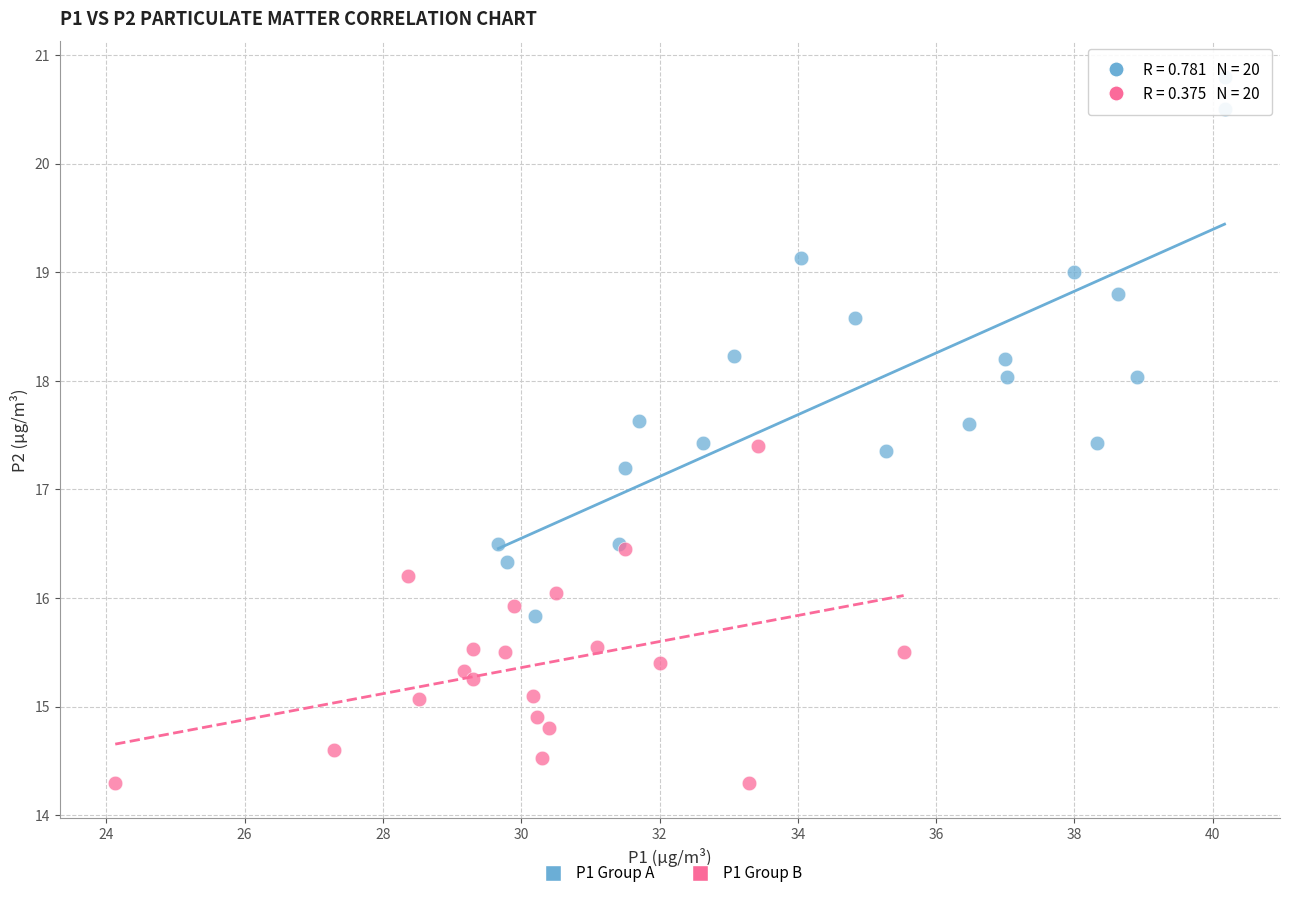

Which series has the widest spread of Y values?

P1 Group A